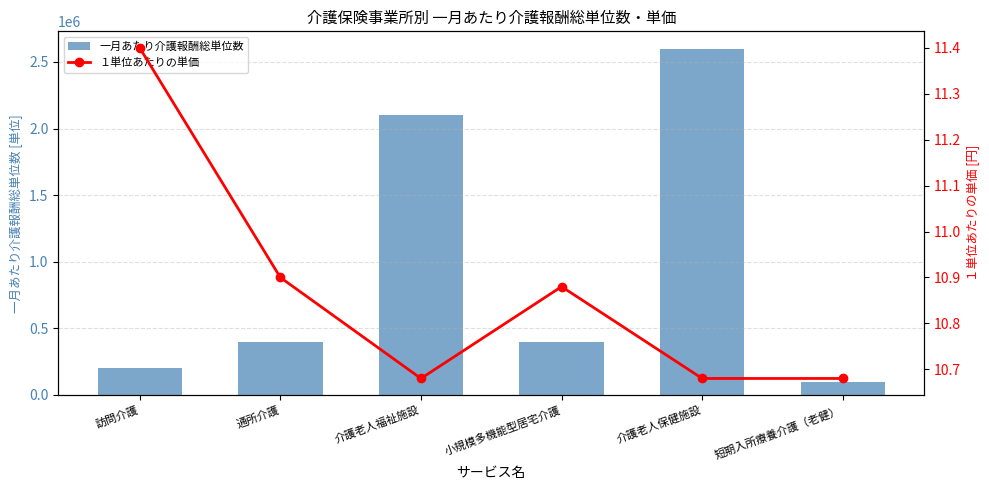

What is the label of the 2nd bar from the right?

介護老人保健施設